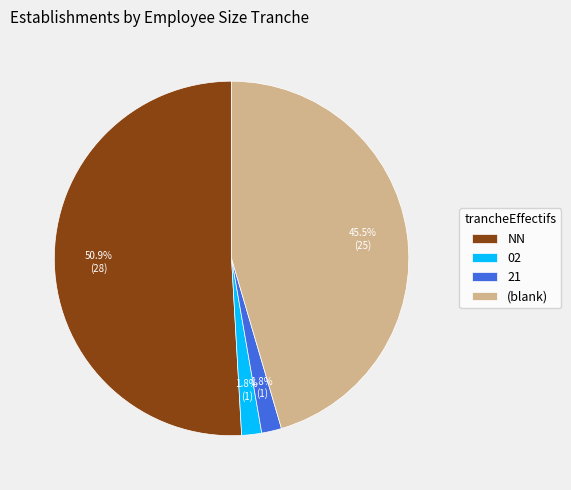

To the nearest percent, what portion does NN represent?

51%